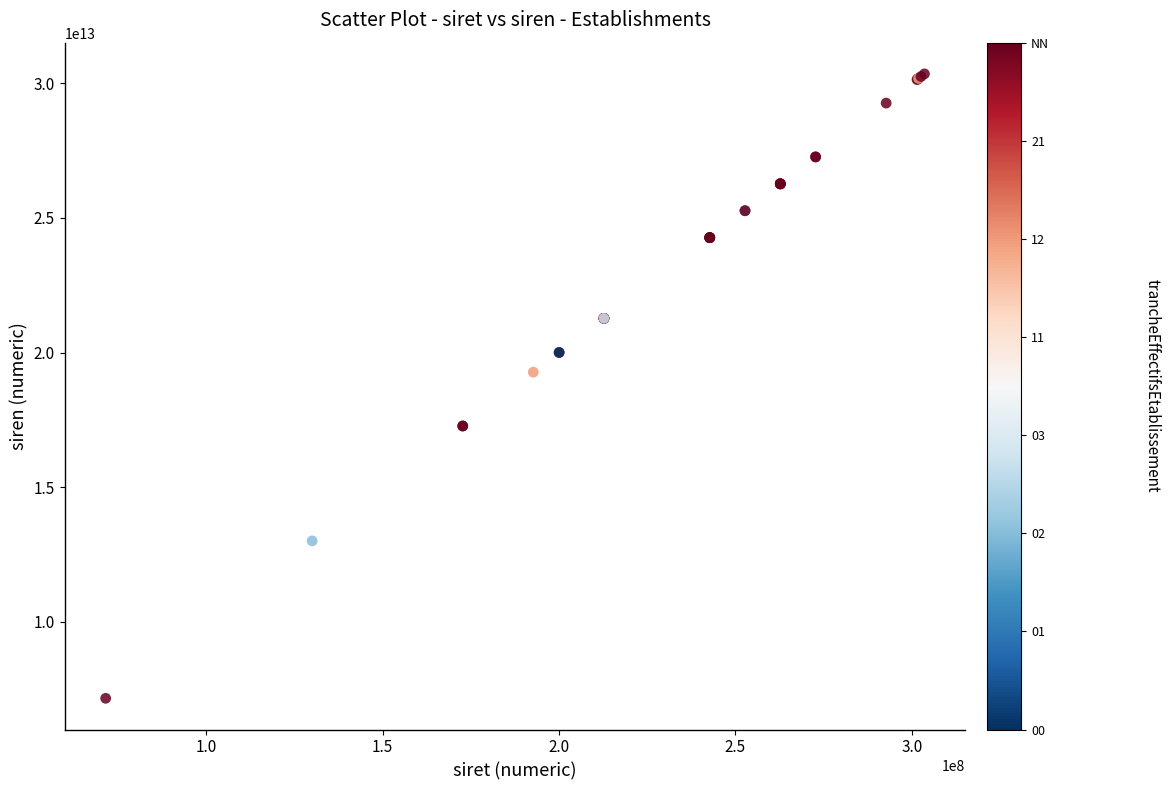

What Y value in the scatter plot is closest to 18752763800062?

19270040900019